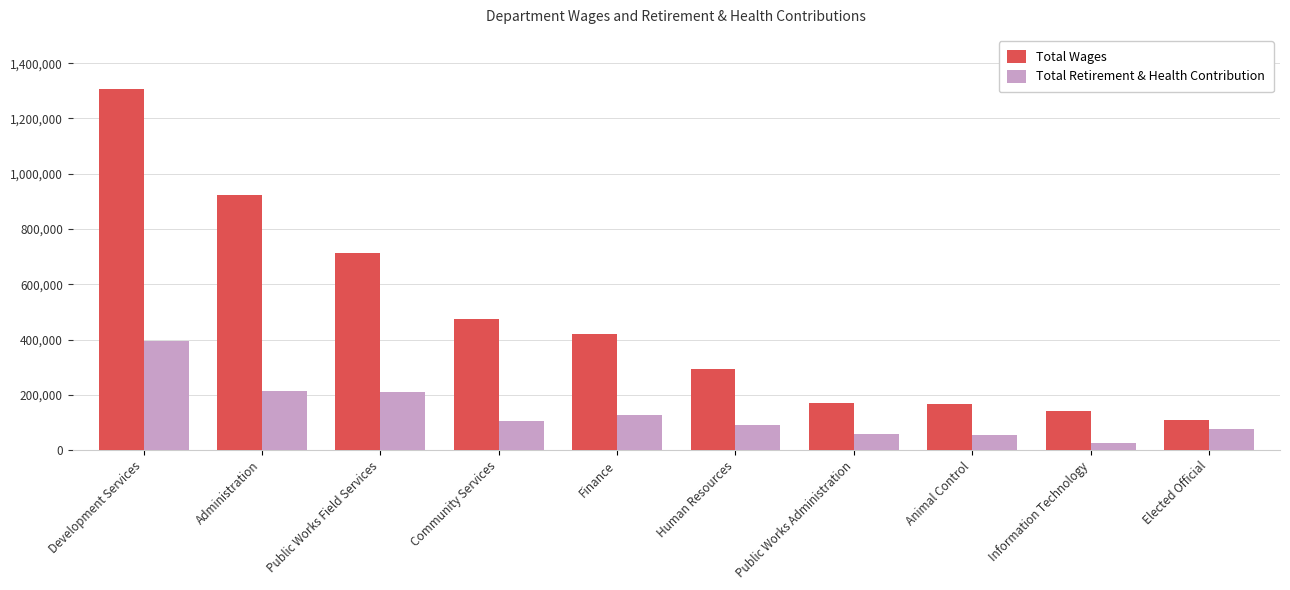

Is it true that Total Retirement & Health Contribution equals 90648 at Human Resources?

True